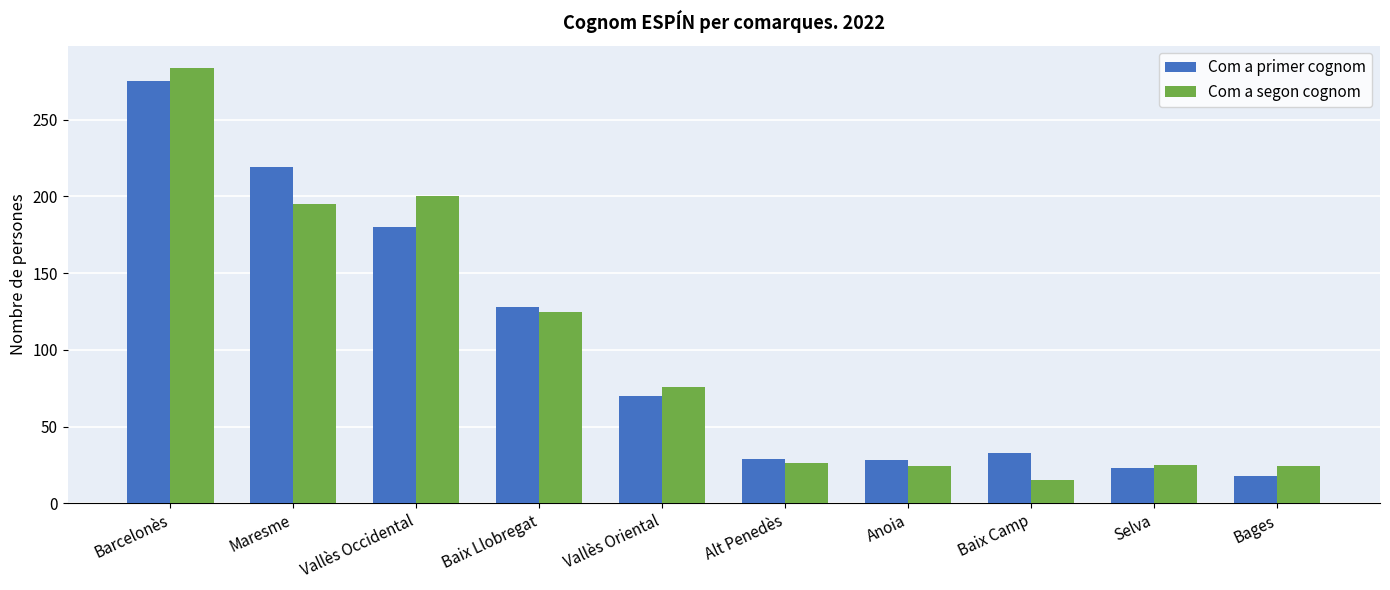

What is the label of the 3rd bar from the right?

Baix Camp